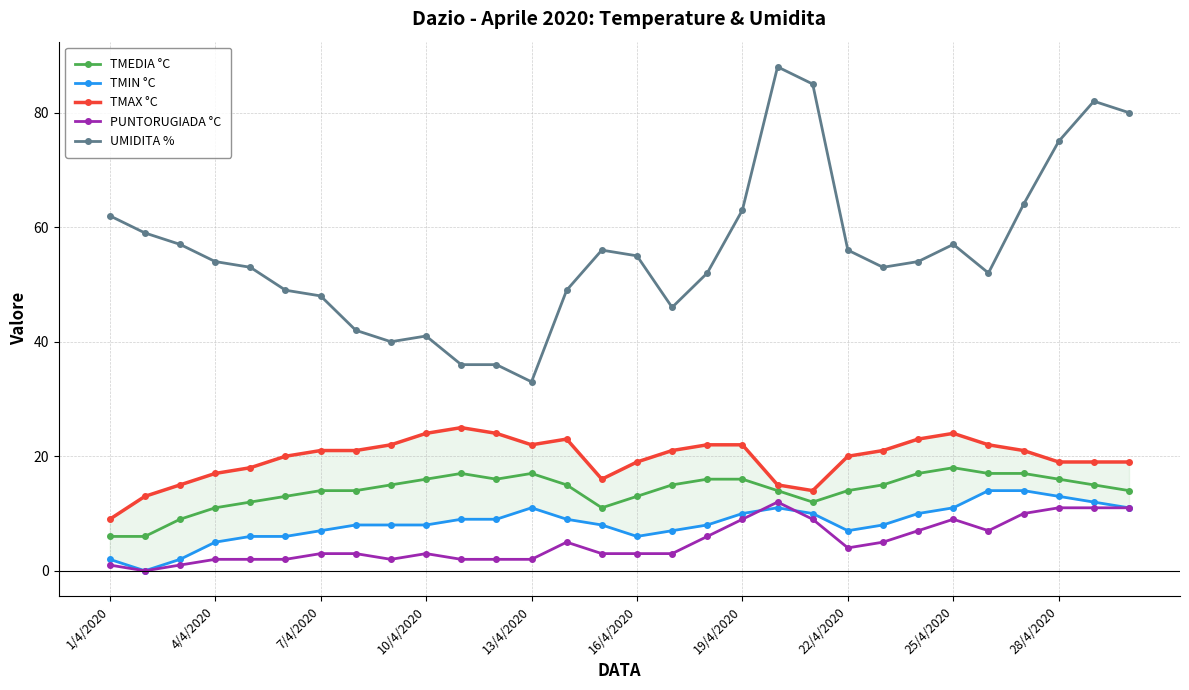

True or false: PUNTORUGIADA °C has more than 1 interior local peaks.

True